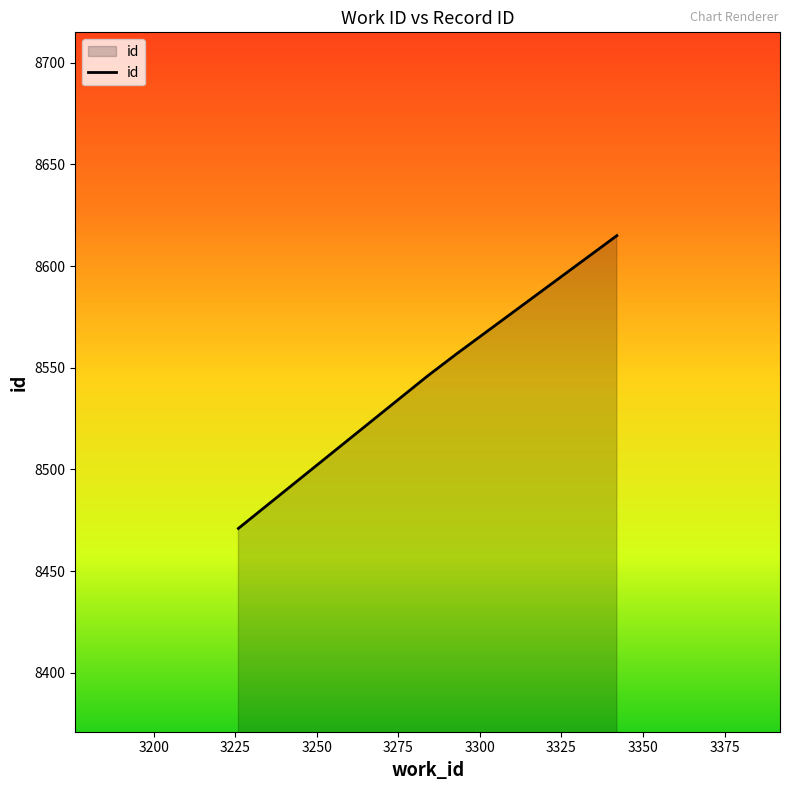

What is the maximum value shown in the chart?

8615